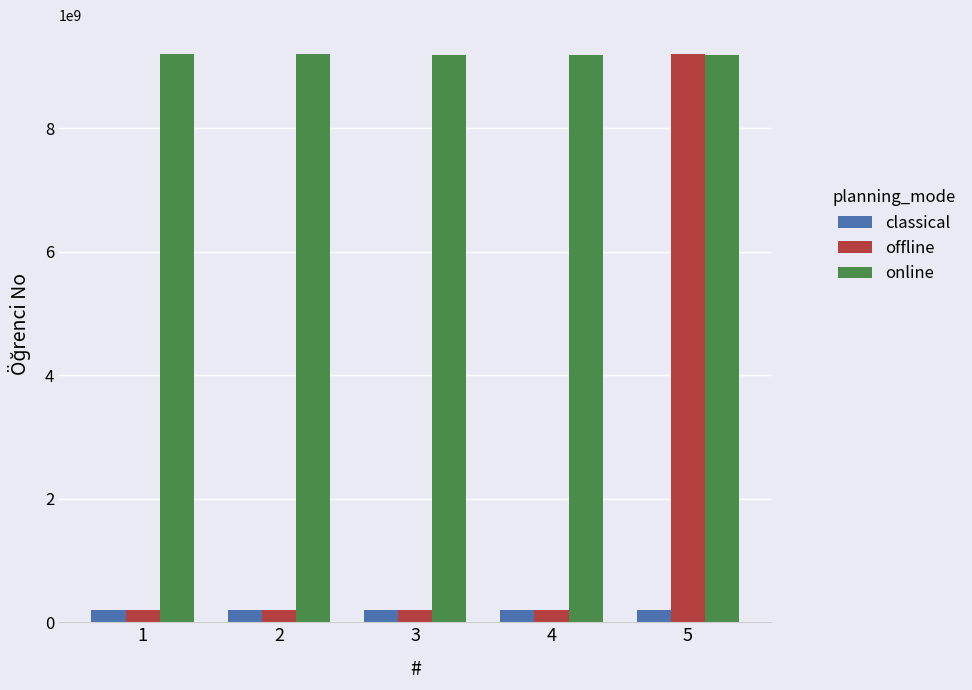

What is the total value across all series at 2?

9603354144